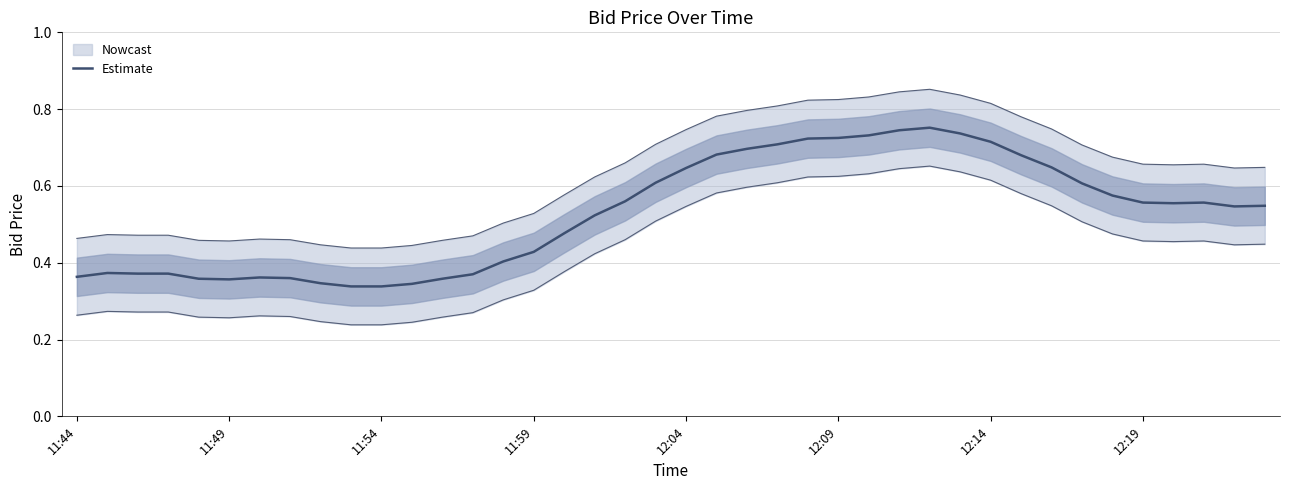

Is it true that the value at 21 is 0.7?

True